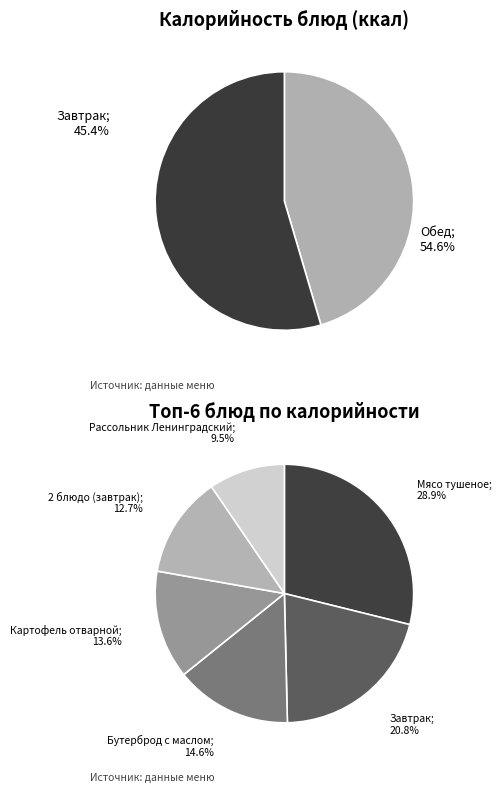

Is there a majority slice in this chart?

No